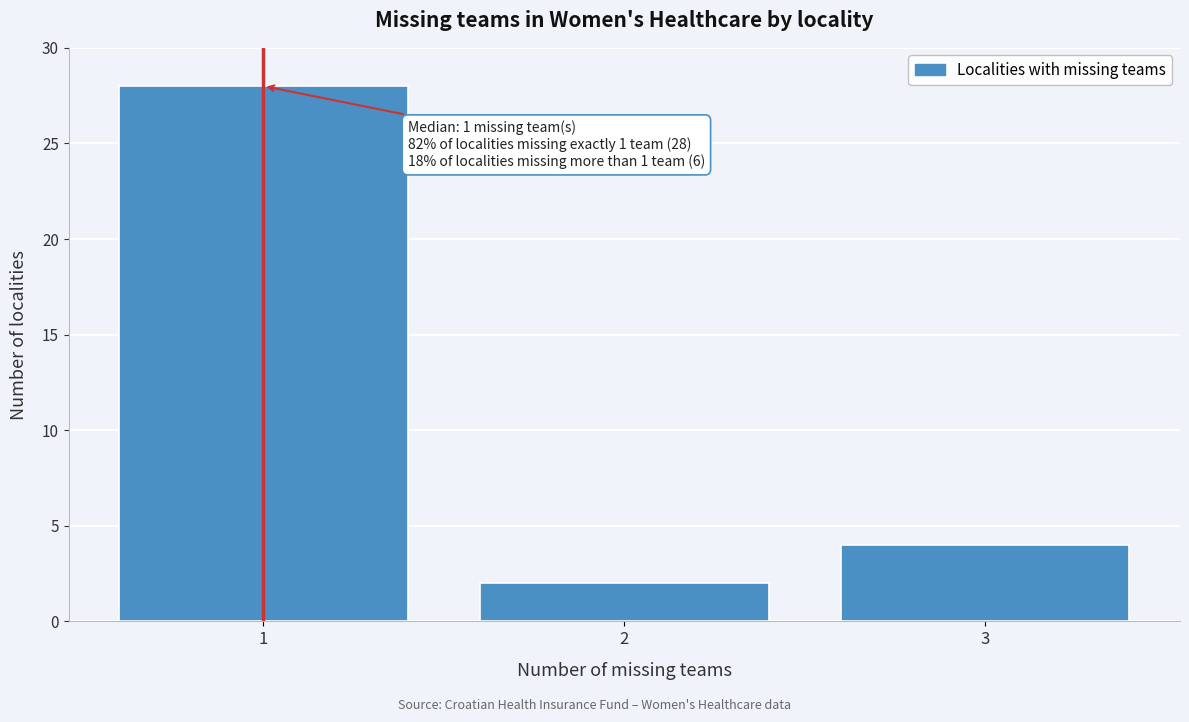

Which range on the x-axis has the tallest bar?

0.5 to 1.5